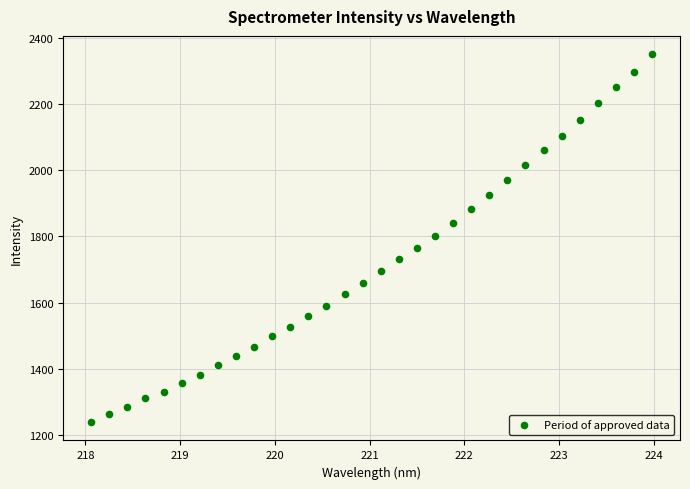

What is the range of X values (max minus min)?

5.9